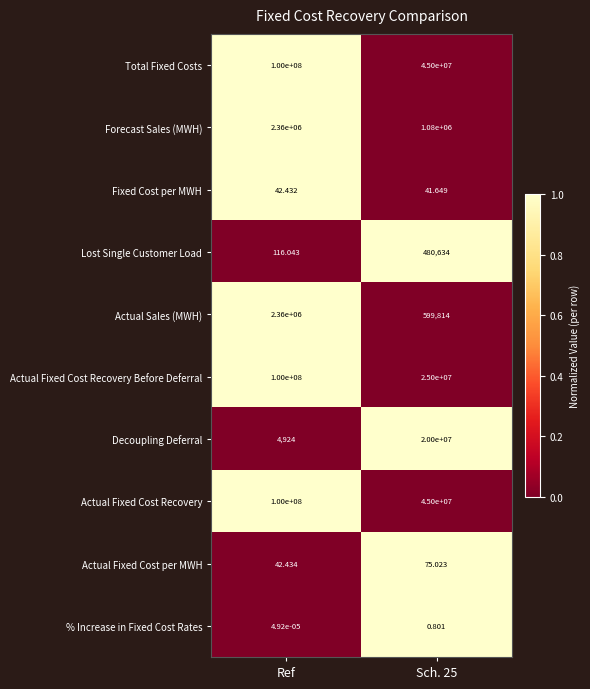

Is the value of Actual Fixed Cost Recovery Before Deferral at Ref greater than the value of % Increase in Fixed Cost Rates at Ref?

Yes